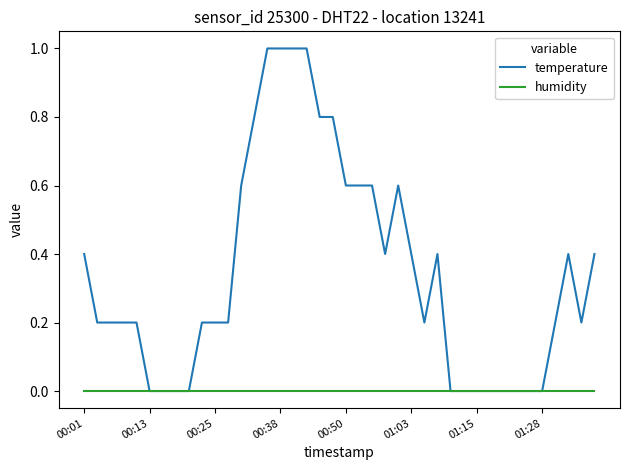

Which series has the largest range (max minus min)?

temperature